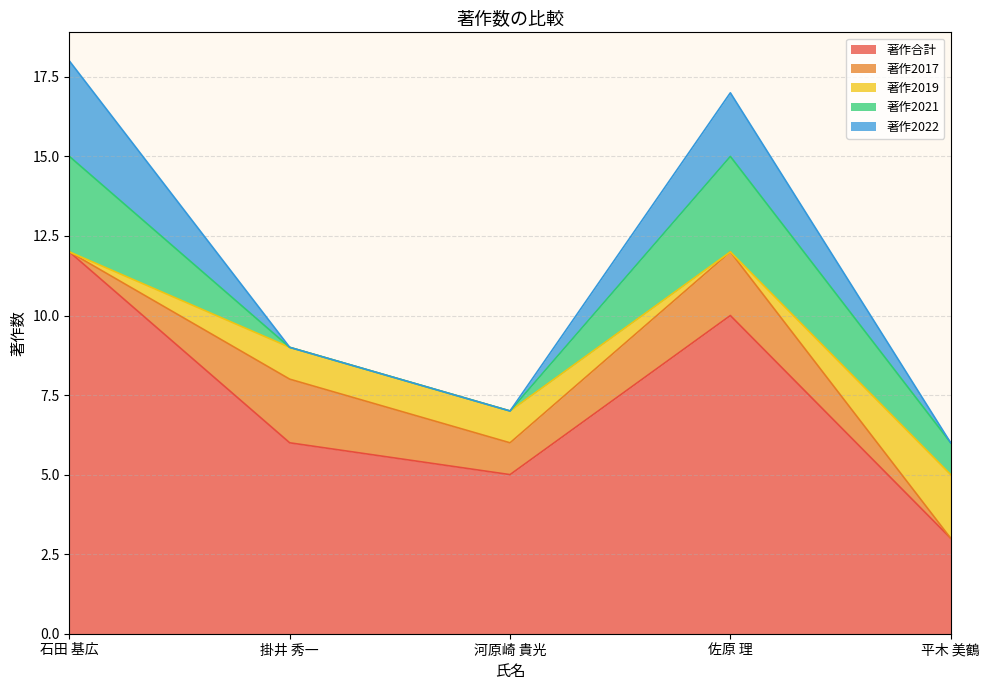

Where does the 著作2021 series first go above 1?

石田 基広